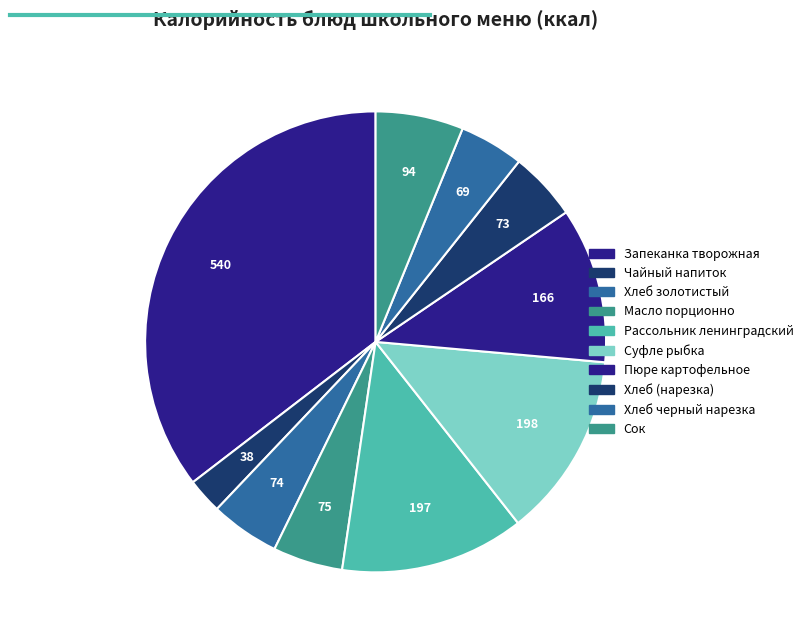

To the nearest percent, what percentage of the pie is Суфле рыбка?

13%